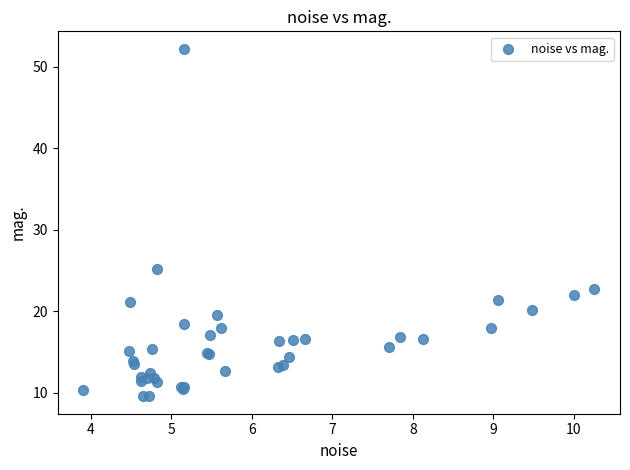

What Y value in the scatter plot is closest to 30?

25.2